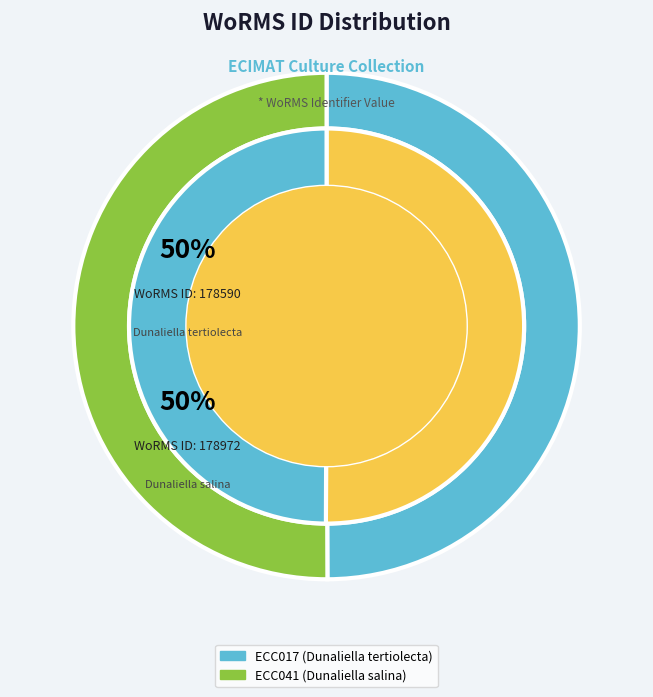

Rank the categories by value from highest to lowest.

ECC041, ECC017